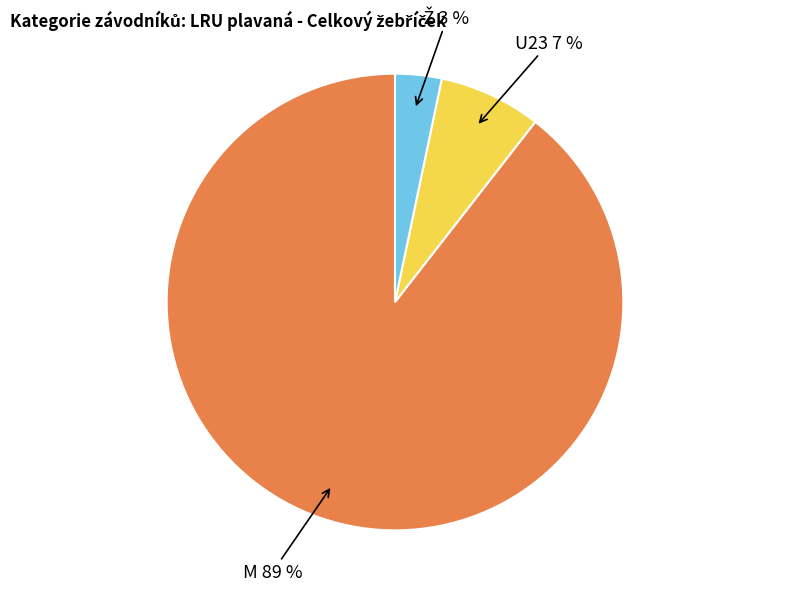

How many segments does this pie chart have?

3